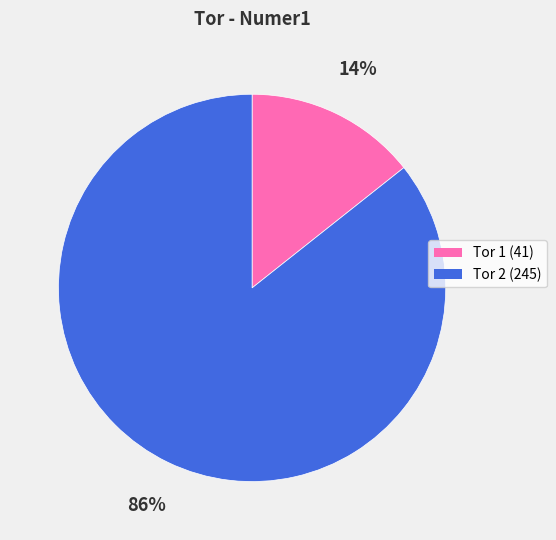

Is there a majority slice in this chart?

Yes